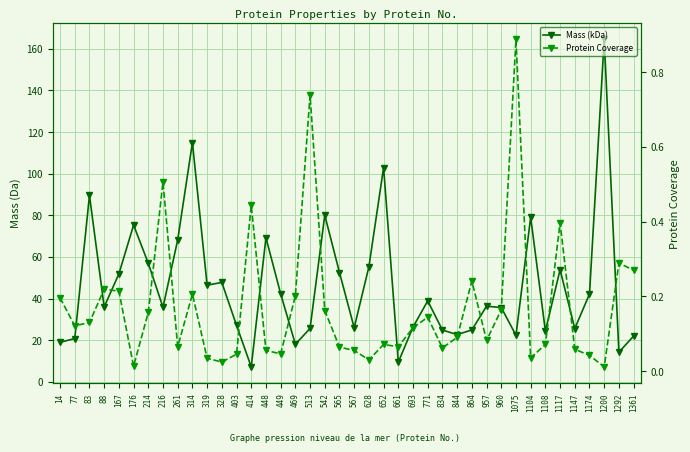

True or false: Mass (kDa) has a value of 34.1 at 14.

False